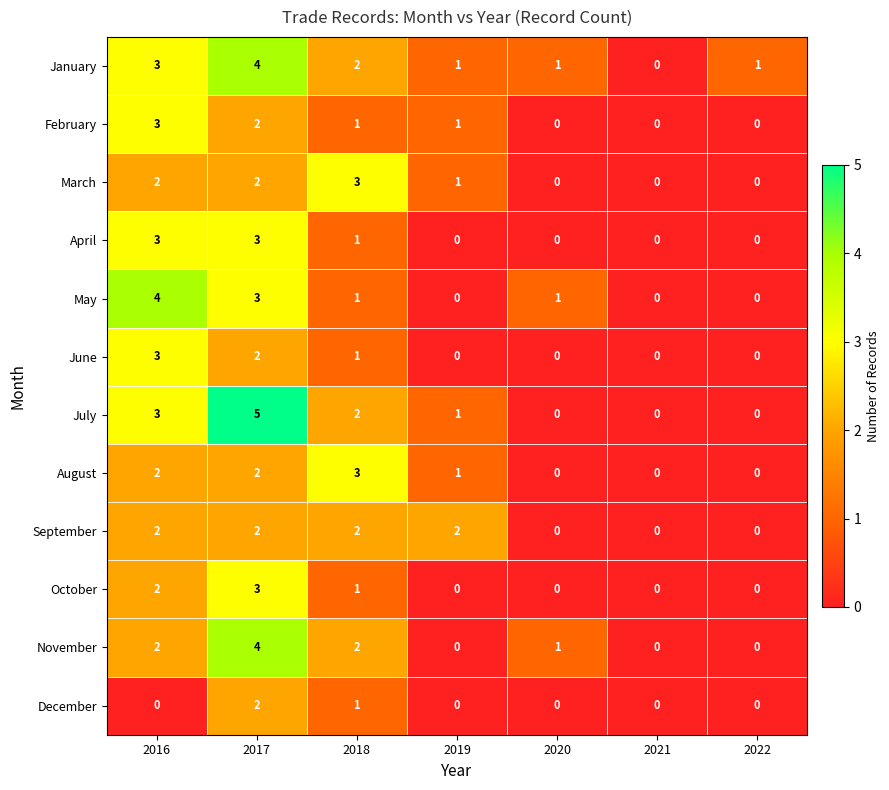

What is the highest value of the March series?

3